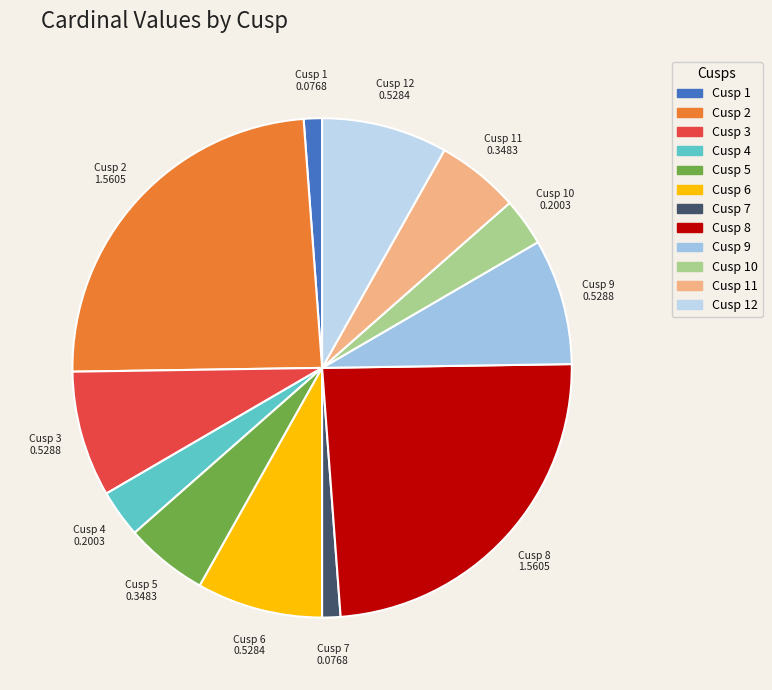

Is there a majority slice in this chart?

No